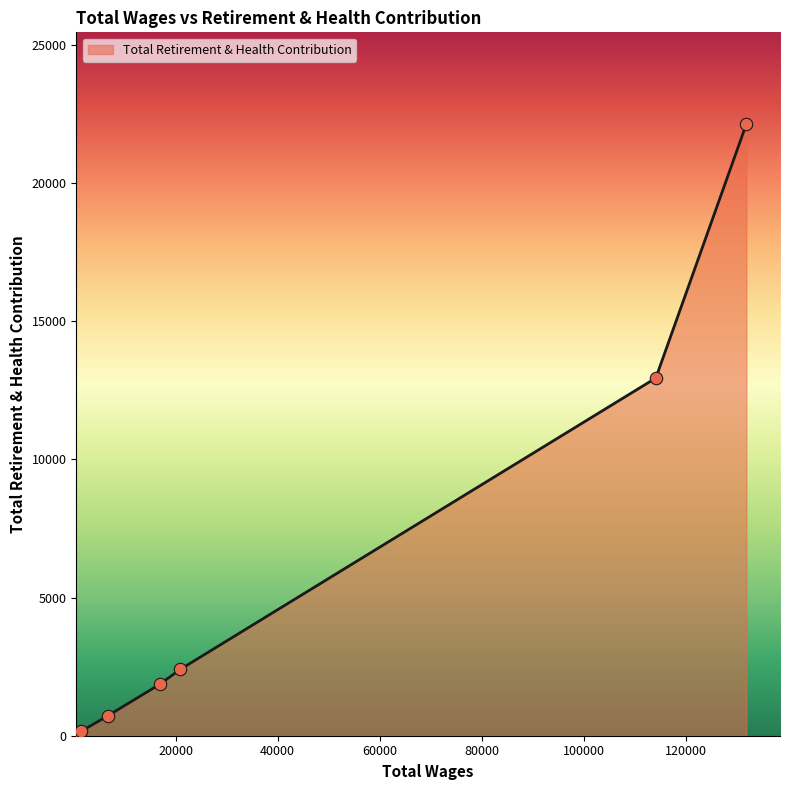

What is the greatest value displayed?

22141